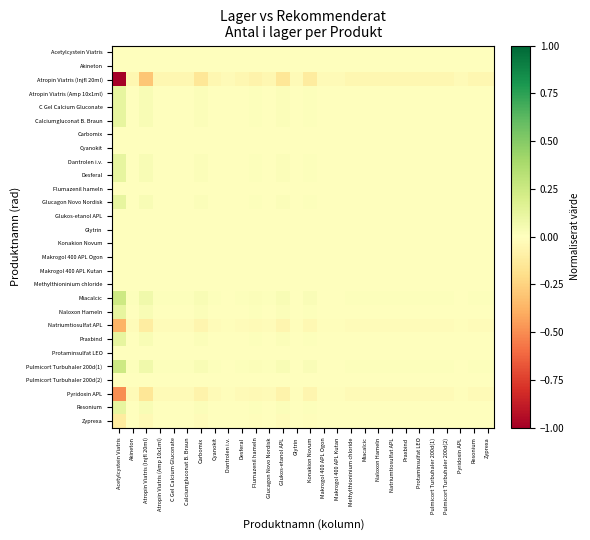

Reading left to right, extract all data points from this chart.

Acetylcystein Viatris: Acetylcystein Viatris=0.0	Akineton=0.0	Atropin Viatris (Injfl 20ml)=0.0	Atropin Viatris (Amp 10x1ml)=0.0	C Gel Calcium Gluconate=0.0	Calciumgluconat B. Braun=0.0	Carbomix=0.0	Cyanokit=0.0	Dantrolen i.v.=0.0	Desferal=0.0	Flumazenil hameln=0.0	Glucagon Novo Nordisk=0.0	Glukos-etanol APL=0.0	Glytrin=0.0	Konakion Novum=0.0	Makrogol 400 APL Ogon=0.0	Makrogol 400 APL Kutan=0.0	Methylthioninium chloride=0.0	Miacalcic=0.0	Naloxon Hameln=0.0	Natriumtiosulfat APL=0.0	Praxbind=0.0	Protaminsulfat LEO=0.0	Pulmicort Turbuhaler 200d(1)=0.0	Pulmicort Turbuhaler 200d(2)=0.0	Pyridoxin APL=0.0	Resonium=0.0	Zyprexa=0.0
Akineton: Acetylcystein Viatris=0.0	Akineton=0.0	Atropin Viatris (Injfl 20ml)=0.0	Atropin Viatris (Amp 10x1ml)=0.0	C Gel Calcium Gluconate=0.0	Calciumgluconat B. Braun=0.0	Carbomix=0.0	Cyanokit=0.0	Dantrolen i.v.=0.0	Desferal=0.0	Flumazenil hameln=0.0	Glucagon Novo Nordisk=0.0	Glukos-etanol APL=0.0	Glytrin=0.0	Konakion Novum=0.0	Makrogol 400 APL Ogon=0.0	Makrogol 400 APL Kutan=0.0	Methylthioninium chloride=0.0	Miacalcic=0.0	Naloxon Hameln=0.0	Natriumtiosulfat APL=0.0	Praxbind=0.0	Protaminsulfat LEO=0.0	Pulmicort Turbuhaler 200d(1)=0.0	Pulmicort Turbuhaler 200d(2)=0.0	Pyridoxin APL=0.0	Resonium=0.0	Zyprexa=0.0
Atropin Viatris (Injfl 20ml): Acetylcystein Viatris=-1.0	Akineton=-0.0	Atropin Viatris (Injfl 20ml)=-0.3	Atropin Viatris (Amp 10x1ml)=-0.0	C Gel Calcium Gluconate=-0.0	Calciumgluconat B. Braun=-0.0	Carbomix=-0.1	Cyanokit=-0.0	Dantrolen i.v.=-0.0	Desferal=-0.0	Flumazenil hameln=-0.1	Glucagon Novo Nordisk=-0.0	Glukos-etanol APL=-0.1	Glytrin=-0.0	Konakion Novum=-0.1	Makrogol 400 APL Ogon=-0.0	Makrogol 400 APL Kutan=-0.0	Methylthioninium chloride=-0.0	Miacalcic=-0.0	Naloxon Hameln=-0.0	Natriumtiosulfat APL=-0.0	Praxbind=-0.0	Protaminsulfat LEO=-0.0	Pulmicort Turbuhaler 200d(1)=-0.0	Pulmicort Turbuhaler 200d(2)=-0.0	Pyridoxin APL=-0.0	Resonium=-0.0	Zyprexa=-0.0
Atropin Viatris (Amp 10x1ml): Acetylcystein Viatris=0.1	Akineton=0.0	Atropin Viatris (Injfl 20ml)=0.0	Atropin Viatris (Amp 10x1ml)=0.0	C Gel Calcium Gluconate=0.0	Calciumgluconat B. Braun=0.0	Carbomix=0.0	Cyanokit=0.0	Dantrolen i.v.=0.0	Desferal=0.0	Flumazenil hameln=0.0	Glucagon Novo Nordisk=0.0	Glukos-etanol APL=0.0	Glytrin=0.0	Konakion Novum=0.0	Makrogol 400 APL Ogon=0.0	Makrogol 400 APL Kutan=0.0	Methylthioninium chloride=0.0	Miacalcic=0.0	Naloxon Hameln=0.0	Natriumtiosulfat APL=0.0	Praxbind=0.0	Protaminsulfat LEO=0.0	Pulmicort Turbuhaler 200d(1)=0.0	Pulmicort Turbuhaler 200d(2)=0.0	Pyridoxin APL=0.0	Resonium=0.0	Zyprexa=0.0
C Gel Calcium Gluconate: Acetylcystein Viatris=0.1	Akineton=0.0	Atropin Viatris (Injfl 20ml)=0.0	Atropin Viatris (Amp 10x1ml)=0.0	C Gel Calcium Gluconate=0.0	Calciumgluconat B. Braun=0.0	Carbomix=0.0	Cyanokit=0.0	Dantrolen i.v.=0.0	Desferal=0.0	Flumazenil hameln=0.0	Glucagon Novo Nordisk=0.0	Glukos-etanol APL=0.0	Glytrin=0.0	Konakion Novum=0.0	Makrogol 400 APL Ogon=0.0	Makrogol 400 APL Kutan=0.0	Methylthioninium chloride=0.0	Miacalcic=0.0	Naloxon Hameln=0.0	Natriumtiosulfat APL=0.0	Praxbind=0.0	Protaminsulfat LEO=0.0	Pulmicort Turbuhaler 200d(1)=0.0	Pulmicort Turbuhaler 200d(2)=0.0	Pyridoxin APL=0.0	Resonium=0.0	Zyprexa=0.0
Calciumgluconat B. Braun: Acetylcystein Viatris=0.1	Akineton=0.0	Atropin Viatris (Injfl 20ml)=0.0	Atropin Viatris (Amp 10x1ml)=0.0	C Gel Calcium Gluconate=0.0	Calciumgluconat B. Braun=0.0	Carbomix=0.0	Cyanokit=0.0	Dantrolen i.v.=0.0	Desferal=0.0	Flumazenil hameln=0.0	Glucagon Novo Nordisk=0.0	Glukos-etanol APL=0.0	Glytrin=0.0	Konakion Novum=0.0	Makrogol 400 APL Ogon=0.0	Makrogol 400 APL Kutan=0.0	Methylthioninium chloride=0.0	Miacalcic=0.0	Naloxon Hameln=0.0	Natriumtiosulfat APL=0.0	Praxbind=0.0	Protaminsulfat LEO=0.0	Pulmicort Turbuhaler 200d(1)=0.0	Pulmicort Turbuhaler 200d(2)=0.0	Pyridoxin APL=0.0	Resonium=0.0	Zyprexa=0.0
Carbomix: Acetylcystein Viatris=0.0	Akineton=0.0	Atropin Viatris (Injfl 20ml)=0.0	Atropin Viatris (Amp 10x1ml)=0.0	C Gel Calcium Gluconate=0.0	Calciumgluconat B. Braun=0.0	Carbomix=0.0	Cyanokit=0.0	Dantrolen i.v.=0.0	Desferal=0.0	Flumazenil hameln=0.0	Glucagon Novo Nordisk=0.0	Glukos-etanol APL=0.0	Glytrin=0.0	Konakion Novum=0.0	Makrogol 400 APL Ogon=0.0	Makrogol 400 APL Kutan=0.0	Methylthioninium chloride=0.0	Miacalcic=0.0	Naloxon Hameln=0.0	Natriumtiosulfat APL=0.0	Praxbind=0.0	Protaminsulfat LEO=0.0	Pulmicort Turbuhaler 200d(1)=0.0	Pulmicort Turbuhaler 200d(2)=0.0	Pyridoxin APL=0.0	Resonium=0.0	Zyprexa=0.0
Cyanokit: Acetylcystein Viatris=0.0	Akineton=0.0	Atropin Viatris (Injfl 20ml)=0.0	Atropin Viatris (Amp 10x1ml)=0.0	C Gel Calcium Gluconate=0.0	Calciumgluconat B. Braun=0.0	Carbomix=0.0	Cyanokit=0.0	Dantrolen i.v.=0.0	Desferal=0.0	Flumazenil hameln=0.0	Glucagon Novo Nordisk=0.0	Glukos-etanol APL=0.0	Glytrin=0.0	Konakion Novum=0.0	Makrogol 400 APL Ogon=0.0	Makrogol 400 APL Kutan=0.0	Methylthioninium chloride=0.0	Miacalcic=0.0	Naloxon Hameln=0.0	Natriumtiosulfat APL=0.0	Praxbind=0.0	Protaminsulfat LEO=0.0	Pulmicort Turbuhaler 200d(1)=0.0	Pulmicort Turbuhaler 200d(2)=0.0	Pyridoxin APL=0.0	Resonium=0.0	Zyprexa=0.0
Dantrolen i.v.: Acetylcystein Viatris=0.1	Akineton=0.0	Atropin Viatris (Injfl 20ml)=0.0	Atropin Viatris (Amp 10x1ml)=0.0	C Gel Calcium Gluconate=0.0	Calciumgluconat B. Braun=0.0	Carbomix=0.0	Cyanokit=0.0	Dantrolen i.v.=0.0	Desferal=0.0	Flumazenil hameln=0.0	Glucagon Novo Nordisk=0.0	Glukos-etanol APL=0.0	Glytrin=0.0	Konakion Novum=0.0	Makrogol 400 APL Ogon=0.0	Makrogol 400 APL Kutan=0.0	Methylthioninium chloride=0.0	Miacalcic=0.0	Naloxon Hameln=0.0	Natriumtiosulfat APL=0.0	Praxbind=0.0	Protaminsulfat LEO=0.0	Pulmicort Turbuhaler 200d(1)=0.0	Pulmicort Turbuhaler 200d(2)=0.0	Pyridoxin APL=0.0	Resonium=0.0	Zyprexa=0.0
Desferal: Acetylcystein Viatris=0.1	Akineton=0.0	Atropin Viatris (Injfl 20ml)=0.0	Atropin Viatris (Amp 10x1ml)=0.0	C Gel Calcium Gluconate=0.0	Calciumgluconat B. Braun=0.0	Carbomix=0.0	Cyanokit=0.0	Dantrolen i.v.=0.0	Desferal=0.0	Flumazenil hameln=0.0	Glucagon Novo Nordisk=0.0	Glukos-etanol APL=0.0	Glytrin=0.0	Konakion Novum=0.0	Makrogol 400 APL Ogon=0.0	Makrogol 400 APL Kutan=0.0	Methylthioninium chloride=0.0	Miacalcic=0.0	Naloxon Hameln=0.0	Natriumtiosulfat APL=0.0	Praxbind=0.0	Protaminsulfat LEO=0.0	Pulmicort Turbuhaler 200d(1)=0.0	Pulmicort Turbuhaler 200d(2)=0.0	Pyridoxin APL=0.0	Resonium=0.0	Zyprexa=0.0
Flumazenil hameln: Acetylcystein Viatris=0.0	Akineton=0.0	Atropin Viatris (Injfl 20ml)=0.0	Atropin Viatris (Amp 10x1ml)=0.0	C Gel Calcium Gluconate=0.0	Calciumgluconat B. Braun=0.0	Carbomix=0.0	Cyanokit=0.0	Dantrolen i.v.=0.0	Desferal=0.0	Flumazenil hameln=0.0	Glucagon Novo Nordisk=0.0	Glukos-etanol APL=0.0	Glytrin=0.0	Konakion Novum=0.0	Makrogol 400 APL Ogon=0.0	Makrogol 400 APL Kutan=0.0	Methylthioninium chloride=0.0	Miacalcic=0.0	Naloxon Hameln=0.0	Natriumtiosulfat APL=0.0	Praxbind=0.0	Protaminsulfat LEO=0.0	Pulmicort Turbuhaler 200d(1)=0.0	Pulmicort Turbuhaler 200d(2)=0.0	Pyridoxin APL=0.0	Resonium=0.0	Zyprexa=0.0
Glucagon Novo Nordisk: Acetylcystein Viatris=0.1	Akineton=0.0	Atropin Viatris (Injfl 20ml)=0.0	Atropin Viatris (Amp 10x1ml)=0.0	C Gel Calcium Gluconate=0.0	Calciumgluconat B. Braun=0.0	Carbomix=0.0	Cyanokit=0.0	Dantrolen i.v.=0.0	Desferal=0.0	Flumazenil hameln=0.0	Glucagon Novo Nordisk=0.0	Glukos-etanol APL=0.0	Glytrin=0.0	Konakion Novum=0.0	Makrogol 400 APL Ogon=0.0	Makrogol 400 APL Kutan=0.0	Methylthioninium chloride=0.0	Miacalcic=0.0	Naloxon Hameln=0.0	Natriumtiosulfat APL=0.0	Praxbind=0.0	Protaminsulfat LEO=0.0	Pulmicort Turbuhaler 200d(1)=0.0	Pulmicort Turbuhaler 200d(2)=0.0	Pyridoxin APL=0.0	Resonium=0.0	Zyprexa=0.0
Glukos-etanol APL: Acetylcystein Viatris=0.0	Akineton=0.0	Atropin Viatris (Injfl 20ml)=0.0	Atropin Viatris (Amp 10x1ml)=0.0	C Gel Calcium Gluconate=0.0	Calciumgluconat B. Braun=0.0	Carbomix=0.0	Cyanokit=0.0	Dantrolen i.v.=0.0	Desferal=0.0	Flumazenil hameln=0.0	Glucagon Novo Nordisk=0.0	Glukos-etanol APL=0.0	Glytrin=0.0	Konakion Novum=0.0	Makrogol 400 APL Ogon=0.0	Makrogol 400 APL Kutan=0.0	Methylthioninium chloride=0.0	Miacalcic=0.0	Naloxon Hameln=0.0	Natriumtiosulfat APL=0.0	Praxbind=0.0	Protaminsulfat LEO=0.0	Pulmicort Turbuhaler 200d(1)=0.0	Pulmicort Turbuhaler 200d(2)=0.0	Pyridoxin APL=0.0	Resonium=0.0	Zyprexa=0.0
Glytrin: Acetylcystein Viatris=0.0	Akineton=0.0	Atropin Viatris (Injfl 20ml)=0.0	Atropin Viatris (Amp 10x1ml)=0.0	C Gel Calcium Gluconate=0.0	Calciumgluconat B. Braun=0.0	Carbomix=0.0	Cyanokit=0.0	Dantrolen i.v.=0.0	Desferal=0.0	Flumazenil hameln=0.0	Glucagon Novo Nordisk=0.0	Glukos-etanol APL=0.0	Glytrin=0.0	Konakion Novum=0.0	Makrogol 400 APL Ogon=0.0	Makrogol 400 APL Kutan=0.0	Methylthioninium chloride=0.0	Miacalcic=0.0	Naloxon Hameln=0.0	Natriumtiosulfat APL=0.0	Praxbind=0.0	Protaminsulfat LEO=0.0	Pulmicort Turbuhaler 200d(1)=0.0	Pulmicort Turbuhaler 200d(2)=0.0	Pyridoxin APL=0.0	Resonium=0.0	Zyprexa=0.0
Konakion Novum: Acetylcystein Viatris=0.0	Akineton=0.0	Atropin Viatris (Injfl 20ml)=0.0	Atropin Viatris (Amp 10x1ml)=0.0	C Gel Calcium Gluconate=0.0	Calciumgluconat B. Braun=0.0	Carbomix=0.0	Cyanokit=0.0	Dantrolen i.v.=0.0	Desferal=0.0	Flumazenil hameln=0.0	Glucagon Novo Nordisk=0.0	Glukos-etanol APL=0.0	Glytrin=0.0	Konakion Novum=0.0	Makrogol 400 APL Ogon=0.0	Makrogol 400 APL Kutan=0.0	Methylthioninium chloride=0.0	Miacalcic=0.0	Naloxon Hameln=0.0	Natriumtiosulfat APL=0.0	Praxbind=0.0	Protaminsulfat LEO=0.0	Pulmicort Turbuhaler 200d(1)=0.0	Pulmicort Turbuhaler 200d(2)=0.0	Pyridoxin APL=0.0	Resonium=0.0	Zyprexa=0.0
Makrogol 400 APL Ogon: Acetylcystein Viatris=0.0	Akineton=0.0	Atropin Viatris (Injfl 20ml)=0.0	Atropin Viatris (Amp 10x1ml)=0.0	C Gel Calcium Gluconate=0.0	Calciumgluconat B. Braun=0.0	Carbomix=0.0	Cyanokit=0.0	Dantrolen i.v.=0.0	Desferal=0.0	Flumazenil hameln=0.0	Glucagon Novo Nordisk=0.0	Glukos-etanol APL=0.0	Glytrin=0.0	Konakion Novum=0.0	Makrogol 400 APL Ogon=0.0	Makrogol 400 APL Kutan=0.0	Methylthioninium chloride=0.0	Miacalcic=0.0	Naloxon Hameln=0.0	Natriumtiosulfat APL=0.0	Praxbind=0.0	Protaminsulfat LEO=0.0	Pulmicort Turbuhaler 200d(1)=0.0	Pulmicort Turbuhaler 200d(2)=0.0	Pyridoxin APL=0.0	Resonium=0.0	Zyprexa=0.0
Makrogol 400 APL Kutan: Acetylcystein Viatris=0.0	Akineton=0.0	Atropin Viatris (Injfl 20ml)=0.0	Atropin Viatris (Amp 10x1ml)=0.0	C Gel Calcium Gluconate=0.0	Calciumgluconat B. Braun=0.0	Carbomix=0.0	Cyanokit=0.0	Dantrolen i.v.=0.0	Desferal=0.0	Flumazenil hameln=0.0	Glucagon Novo Nordisk=0.0	Glukos-etanol APL=0.0	Glytrin=0.0	Konakion Novum=0.0	Makrogol 400 APL Ogon=0.0	Makrogol 400 APL Kutan=0.0	Methylthioninium chloride=0.0	Miacalcic=0.0	Naloxon Hameln=0.0	Natriumtiosulfat APL=0.0	Praxbind=0.0	Protaminsulfat LEO=0.0	Pulmicort Turbuhaler 200d(1)=0.0	Pulmicort Turbuhaler 200d(2)=0.0	Pyridoxin APL=0.0	Resonium=0.0	Zyprexa=0.0
Methylthioninium chloride: Acetylcystein Viatris=0.0	Akineton=0.0	Atropin Viatris (Injfl 20ml)=0.0	Atropin Viatris (Amp 10x1ml)=0.0	C Gel Calcium Gluconate=0.0	Calciumgluconat B. Braun=0.0	Carbomix=0.0	Cyanokit=0.0	Dantrolen i.v.=0.0	Desferal=0.0	Flumazenil hameln=0.0	Glucagon Novo Nordisk=0.0	Glukos-etanol APL=0.0	Glytrin=0.0	Konakion Novum=0.0	Makrogol 400 APL Ogon=0.0	Makrogol 400 APL Kutan=0.0	Methylthioninium chloride=0.0	Miacalcic=0.0	Naloxon Hameln=0.0	Natriumtiosulfat APL=0.0	Praxbind=0.0	Protaminsulfat LEO=0.0	Pulmicort Turbuhaler 200d(1)=0.0	Pulmicort Turbuhaler 200d(2)=0.0	Pyridoxin APL=0.0	Resonium=0.0	Zyprexa=0.0
Miacalcic: Acetylcystein Viatris=0.2	Akineton=0.0	Atropin Viatris (Injfl 20ml)=0.1	Atropin Viatris (Amp 10x1ml)=0.0	C Gel Calcium Gluconate=0.0	Calciumgluconat B. Braun=0.0	Carbomix=0.0	Cyanokit=0.0	Dantrolen i.v.=0.0	Desferal=0.0	Flumazenil hameln=0.0	Glucagon Novo Nordisk=0.0	Glukos-etanol APL=0.0	Glytrin=0.0	Konakion Novum=0.0	Makrogol 400 APL Ogon=0.0	Makrogol 400 APL Kutan=0.0	Methylthioninium chloride=0.0	Miacalcic=0.0	Naloxon Hameln=0.0	Natriumtiosulfat APL=0.0	Praxbind=0.0	Protaminsulfat LEO=0.0	Pulmicort Turbuhaler 200d(1)=0.0	Pulmicort Turbuhaler 200d(2)=0.0	Pyridoxin APL=0.0	Resonium=0.0	Zyprexa=0.0
Naloxon Hameln: Acetylcystein Viatris=0.1	Akineton=0.0	Atropin Viatris (Injfl 20ml)=0.0	Atropin Viatris (Amp 10x1ml)=0.0	C Gel Calcium Gluconate=0.0	Calciumgluconat B. Braun=0.0	Carbomix=0.0	Cyanokit=0.0	Dantrolen i.v.=0.0	Desferal=0.0	Flumazenil hameln=0.0	Glucagon Novo Nordisk=0.0	Glukos-etanol APL=0.0	Glytrin=0.0	Konakion Novum=0.0	Makrogol 400 APL Ogon=0.0	Makrogol 400 APL Kutan=0.0	Methylthioninium chloride=0.0	Miacalcic=0.0	Naloxon Hameln=0.0	Natriumtiosulfat APL=0.0	Praxbind=0.0	Protaminsulfat LEO=0.0	Pulmicort Turbuhaler 200d(1)=0.0	Pulmicort Turbuhaler 200d(2)=0.0	Pyridoxin APL=0.0	Resonium=0.0	Zyprexa=0.0
Natriumtiosulfat APL: Acetylcystein Viatris=-0.4	Akineton=-0.0	Atropin Viatris (Injfl 20ml)=-0.1	Atropin Viatris (Amp 10x1ml)=-0.0	C Gel Calcium Gluconate=-0.0	Calciumgluconat B. Braun=-0.0	Carbomix=-0.1	Cyanokit=-0.0	Dantrolen i.v.=-0.0	Desferal=-0.0	Flumazenil hameln=-0.0	Glucagon Novo Nordisk=-0.0	Glukos-etanol APL=-0.1	Glytrin=-0.0	Konakion Novum=-0.0	Makrogol 400 APL Ogon=-0.0	Makrogol 400 APL Kutan=-0.0	Methylthioninium chloride=-0.0	Miacalcic=-0.0	Naloxon Hameln=-0.0	Natriumtiosulfat APL=-0.0	Praxbind=-0.0	Protaminsulfat LEO=-0.0	Pulmicort Turbuhaler 200d(1)=-0.0	Pulmicort Turbuhaler 200d(2)=-0.0	Pyridoxin APL=-0.0	Resonium=-0.0	Zyprexa=-0.0
Praxbind: Acetylcystein Viatris=0.1	Akineton=0.0	Atropin Viatris (Injfl 20ml)=0.0	Atropin Viatris (Amp 10x1ml)=0.0	C Gel Calcium Gluconate=0.0	Calciumgluconat B. Braun=0.0	Carbomix=0.0	Cyanokit=0.0	Dantrolen i.v.=0.0	Desferal=0.0	Flumazenil hameln=0.0	Glucagon Novo Nordisk=0.0	Glukos-etanol APL=0.0	Glytrin=0.0	Konakion Novum=0.0	Makrogol 400 APL Ogon=0.0	Makrogol 400 APL Kutan=0.0	Methylthioninium chloride=0.0	Miacalcic=0.0	Naloxon Hameln=0.0	Natriumtiosulfat APL=0.0	Praxbind=0.0	Protaminsulfat LEO=0.0	Pulmicort Turbuhaler 200d(1)=0.0	Pulmicort Turbuhaler 200d(2)=0.0	Pyridoxin APL=0.0	Resonium=0.0	Zyprexa=0.0
Protaminsulfat LEO: Acetylcystein Viatris=0.0	Akineton=0.0	Atropin Viatris (Injfl 20ml)=0.0	Atropin Viatris (Amp 10x1ml)=0.0	C Gel Calcium Gluconate=0.0	Calciumgluconat B. Braun=0.0	Carbomix=0.0	Cyanokit=0.0	Dantrolen i.v.=0.0	Desferal=0.0	Flumazenil hameln=0.0	Glucagon Novo Nordisk=0.0	Glukos-etanol APL=0.0	Glytrin=0.0	Konakion Novum=0.0	Makrogol 400 APL Ogon=0.0	Makrogol 400 APL Kutan=0.0	Methylthioninium chloride=0.0	Miacalcic=0.0	Naloxon Hameln=0.0	Natriumtiosulfat APL=0.0	Praxbind=0.0	Protaminsulfat LEO=0.0	Pulmicort Turbuhaler 200d(1)=0.0	Pulmicort Turbuhaler 200d(2)=0.0	Pyridoxin APL=0.0	Resonium=0.0	Zyprexa=0.0
Pulmicort Turbuhaler 200d(1): Acetylcystein Viatris=0.2	Akineton=0.0	Atropin Viatris (Injfl 20ml)=0.1	Atropin Viatris (Amp 10x1ml)=0.0	C Gel Calcium Gluconate=0.0	Calciumgluconat B. Braun=0.0	Carbomix=0.0	Cyanokit=0.0	Dantrolen i.v.=0.0	Desferal=0.0	Flumazenil hameln=0.0	Glucagon Novo Nordisk=0.0	Glukos-etanol APL=0.0	Glytrin=0.0	Konakion Novum=0.0	Makrogol 400 APL Ogon=0.0	Makrogol 400 APL Kutan=0.0	Methylthioninium chloride=0.0	Miacalcic=0.0	Naloxon Hameln=0.0	Natriumtiosulfat APL=0.0	Praxbind=0.0	Protaminsulfat LEO=0.0	Pulmicort Turbuhaler 200d(1)=0.0	Pulmicort Turbuhaler 200d(2)=0.0	Pyridoxin APL=0.0	Resonium=0.0	Zyprexa=0.0
Pulmicort Turbuhaler 200d(2): Acetylcystein Viatris=0.0	Akineton=0.0	Atropin Viatris (Injfl 20ml)=0.0	Atropin Viatris (Amp 10x1ml)=0.0	C Gel Calcium Gluconate=0.0	Calciumgluconat B. Braun=0.0	Carbomix=0.0	Cyanokit=0.0	Dantrolen i.v.=0.0	Desferal=0.0	Flumazenil hameln=0.0	Glucagon Novo Nordisk=0.0	Glukos-etanol APL=0.0	Glytrin=0.0	Konakion Novum=0.0	Makrogol 400 APL Ogon=0.0	Makrogol 400 APL Kutan=0.0	Methylthioninium chloride=0.0	Miacalcic=0.0	Naloxon Hameln=0.0	Natriumtiosulfat APL=0.0	Praxbind=0.0	Protaminsulfat LEO=0.0	Pulmicort Turbuhaler 200d(1)=0.0	Pulmicort Turbuhaler 200d(2)=0.0	Pyridoxin APL=0.0	Resonium=0.0	Zyprexa=0.0
Pyridoxin APL: Acetylcystein Viatris=-0.5	Akineton=-0.0	Atropin Viatris (Injfl 20ml)=-0.1	Atropin Viatris (Amp 10x1ml)=-0.0	C Gel Calcium Gluconate=-0.0	Calciumgluconat B. Braun=-0.0	Carbomix=-0.1	Cyanokit=-0.0	Dantrolen i.v.=-0.0	Desferal=-0.0	Flumazenil hameln=-0.0	Glucagon Novo Nordisk=-0.0	Glukos-etanol APL=-0.1	Glytrin=-0.0	Konakion Novum=-0.1	Makrogol 400 APL Ogon=-0.0	Makrogol 400 APL Kutan=-0.0	Methylthioninium chloride=-0.0	Miacalcic=-0.0	Naloxon Hameln=-0.0	Natriumtiosulfat APL=-0.0	Praxbind=-0.0	Protaminsulfat LEO=-0.0	Pulmicort Turbuhaler 200d(1)=-0.0	Pulmicort Turbuhaler 200d(2)=-0.0	Pyridoxin APL=-0.0	Resonium=-0.0	Zyprexa=-0.0
Resonium: Acetylcystein Viatris=0.1	Akineton=0.0	Atropin Viatris (Injfl 20ml)=0.0	Atropin Viatris (Amp 10x1ml)=0.0	C Gel Calcium Gluconate=0.0	Calciumgluconat B. Braun=0.0	Carbomix=0.0	Cyanokit=0.0	Dantrolen i.v.=0.0	Desferal=0.0	Flumazenil hameln=0.0	Glucagon Novo Nordisk=0.0	Glukos-etanol APL=0.0	Glytrin=0.0	Konakion Novum=0.0	Makrogol 400 APL Ogon=0.0	Makrogol 400 APL Kutan=0.0	Methylthioninium chloride=0.0	Miacalcic=0.0	Naloxon Hameln=0.0	Natriumtiosulfat APL=0.0	Praxbind=0.0	Protaminsulfat LEO=0.0	Pulmicort Turbuhaler 200d(1)=0.0	Pulmicort Turbuhaler 200d(2)=0.0	Pyridoxin APL=0.0	Resonium=0.0	Zyprexa=0.0
Zyprexa: Acetylcystein Viatris=-0.1	Akineton=-0.0	Atropin Viatris (Injfl 20ml)=-0.0	Atropin Viatris (Amp 10x1ml)=-0.0	C Gel Calcium Gluconate=-0.0	Calciumgluconat B. Braun=-0.0	Carbomix=-0.0	Cyanokit=-0.0	Dantrolen i.v.=-0.0	Desferal=-0.0	Flumazenil hameln=-0.0	Glucagon Novo Nordisk=-0.0	Glukos-etanol APL=-0.0	Glytrin=-0.0	Konakion Novum=-0.0	Makrogol 400 APL Ogon=-0.0	Makrogol 400 APL Kutan=-0.0	Methylthioninium chloride=-0.0	Miacalcic=-0.0	Naloxon Hameln=-0.0	Natriumtiosulfat APL=-0.0	Praxbind=-0.0	Protaminsulfat LEO=-0.0	Pulmicort Turbuhaler 200d(1)=-0.0	Pulmicort Turbuhaler 200d(2)=-0.0	Pyridoxin APL=-0.0	Resonium=-0.0	Zyprexa=-0.0